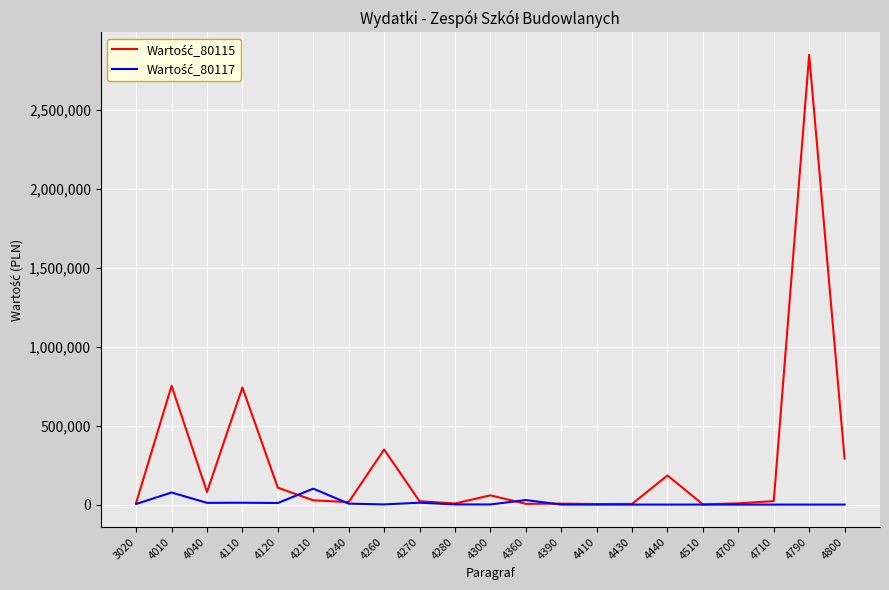

What is the greatest value displayed?

2850748.2